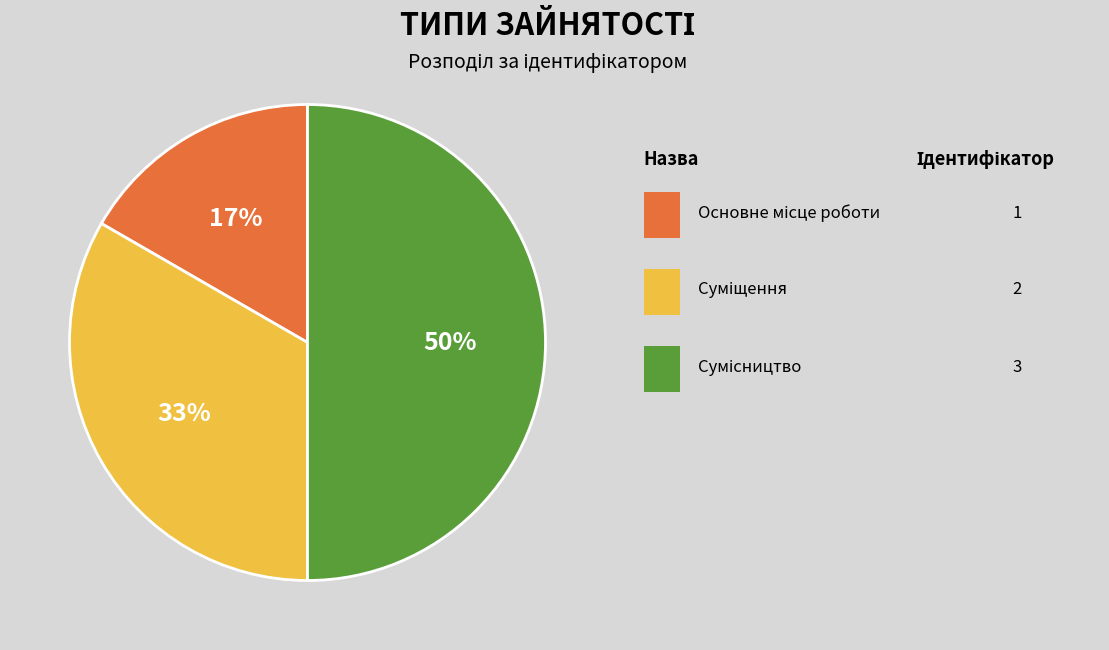

To the nearest percent, what is the average slice percentage?

33%